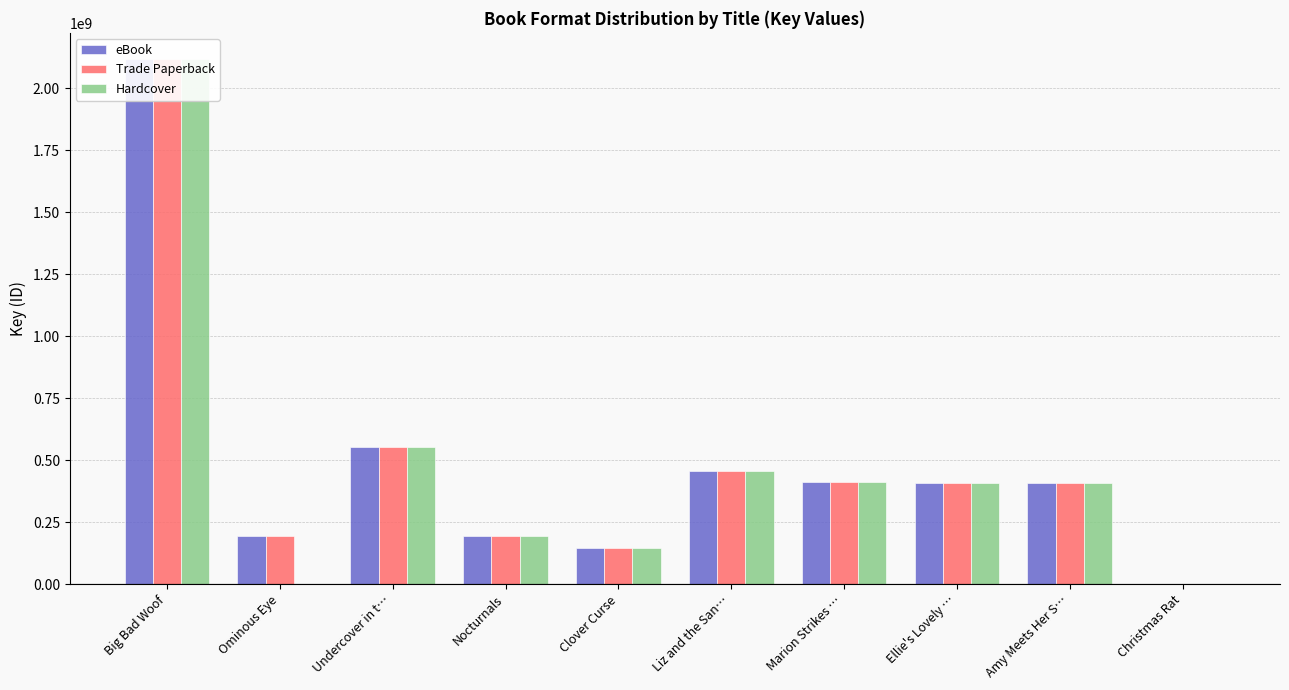

What is the difference between the second highest and minimum values in the eBook series?

550530740